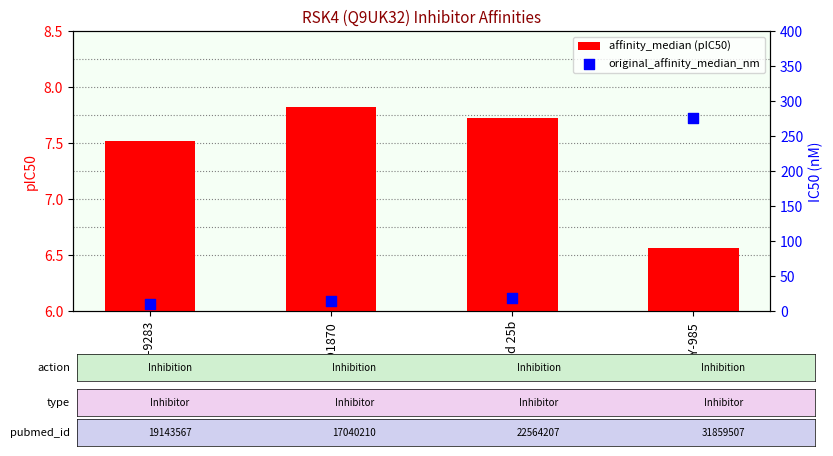

At which category is the sum across all series the highest?

BAY-985